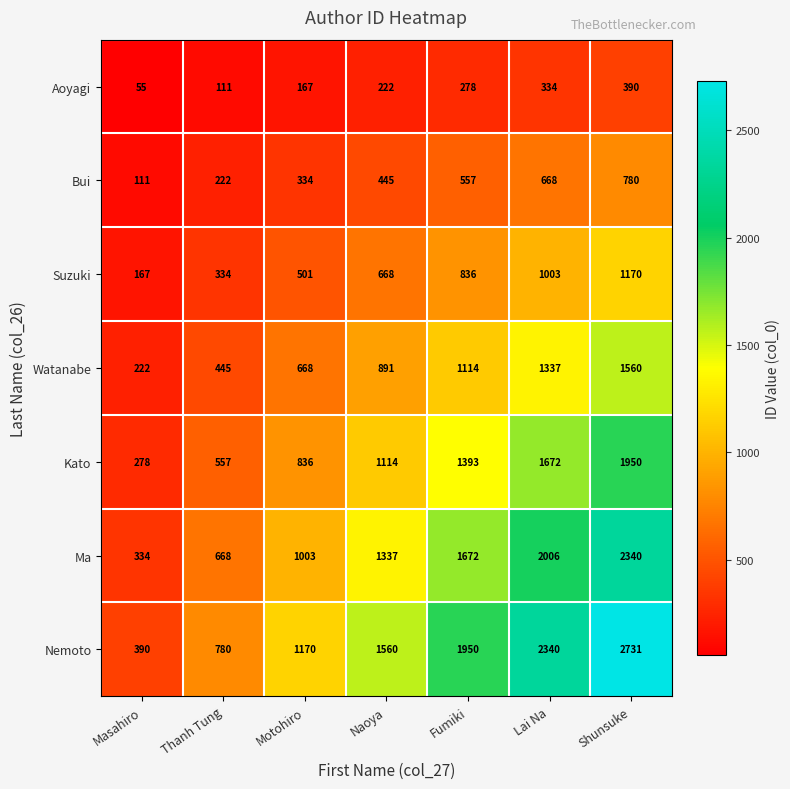

True or false: Aoyagi has a value of 180 at Thanh Tung.

False